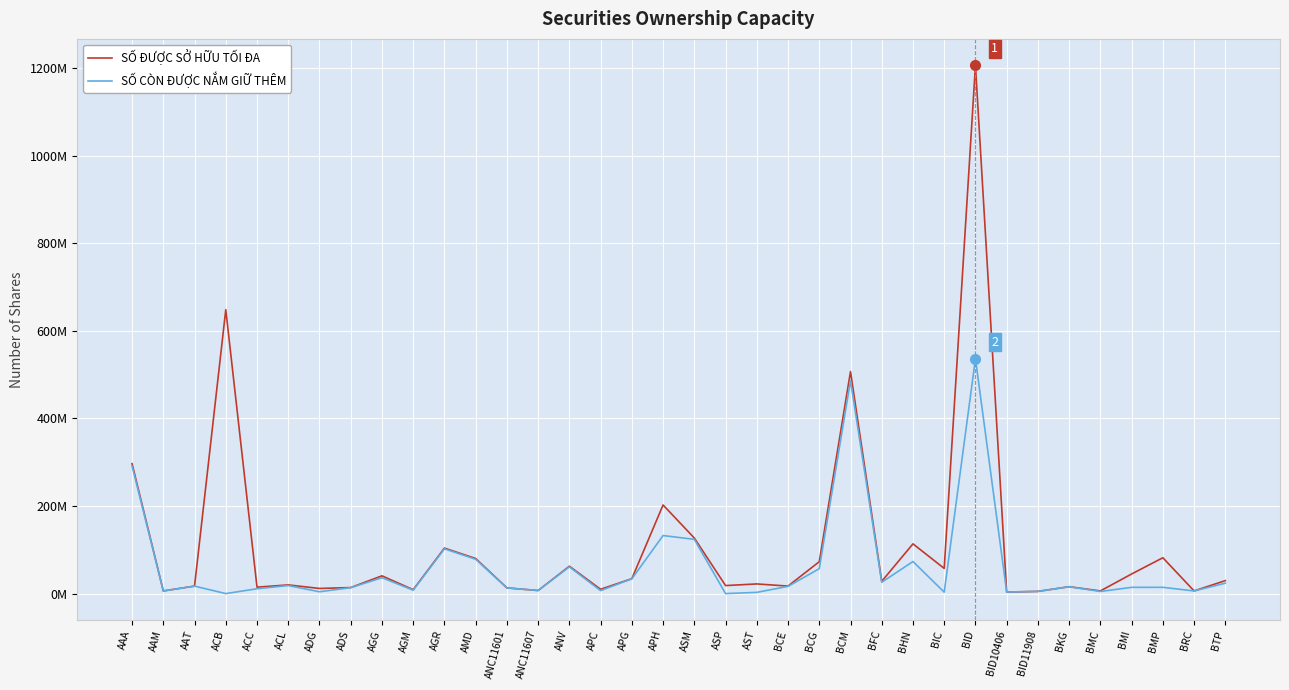

What is the value of the SỐ CÒN ĐƯỢC NẮM GIỮ THÊM point at the 16th from the left?

6745554